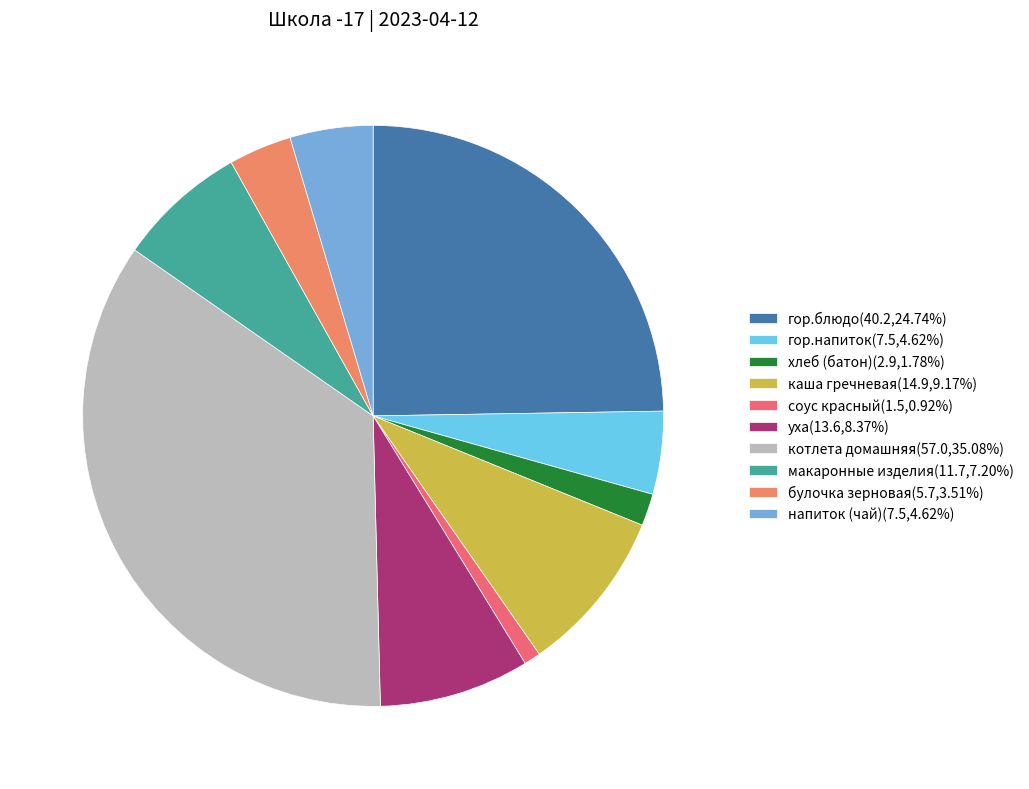

Rank the categories by value from highest to lowest.

котлета домашняя, гор.блюдо, каша гречневая, уха, макаронные изделия, гор.напиток, напиток (чай), булочка зерновая, хлеб (батон), соус красный